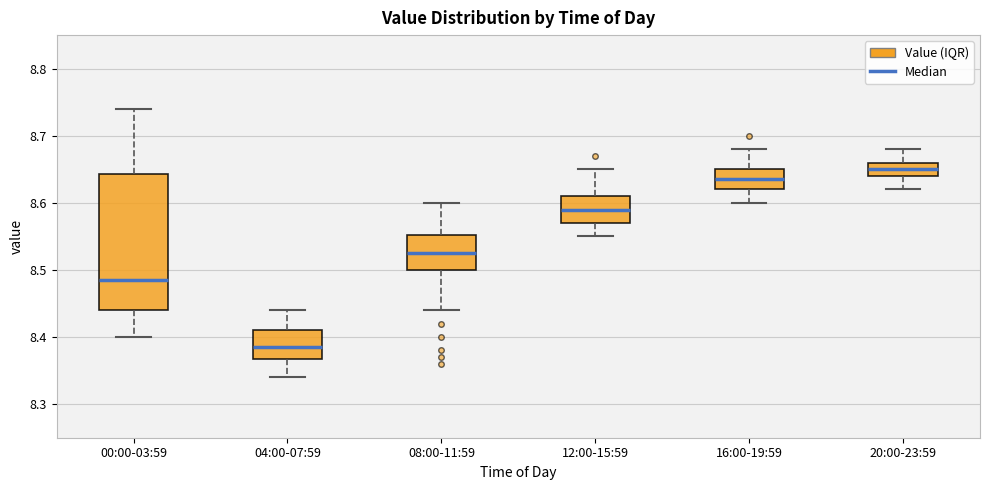

Reading left to right, transcribe this box plot: for each box, give where its median line is, the range the box spans, and where its two whiskers end, as read against the y-axis. The values are not printed on the chart, so give them approximately, as read against the axis.

00:00-03:59: median 8.49, box 8.44 to 8.64, whiskers 8.40 to 8.74
04:00-07:59: median 8.39, box 8.37 to 8.41, whiskers 8.34 to 8.44
08:00-11:59: median 8.53, box 8.50 to 8.55, whiskers 8.44 to 8.60
12:00-15:59: median 8.59, box 8.57 to 8.61, whiskers 8.55 to 8.65
16:00-19:59: median 8.64, box 8.62 to 8.65, whiskers 8.60 to 8.68
20:00-23:59: median 8.65, box 8.64 to 8.66, whiskers 8.62 to 8.68